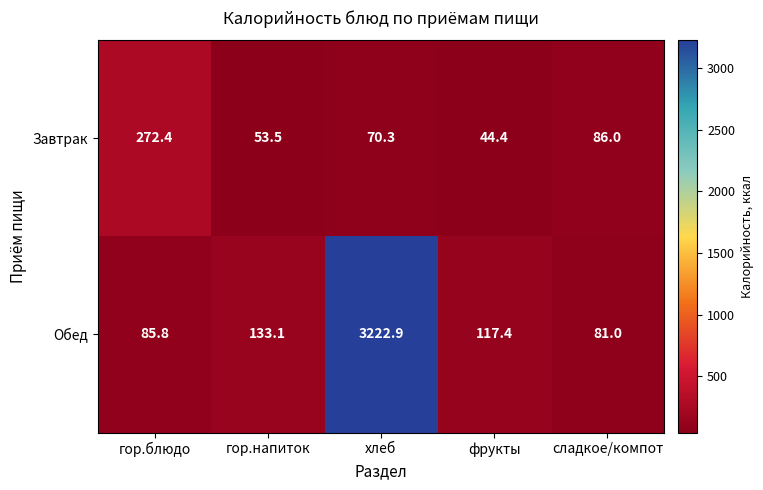

Read the Завтрак value at хлеб.

70.3